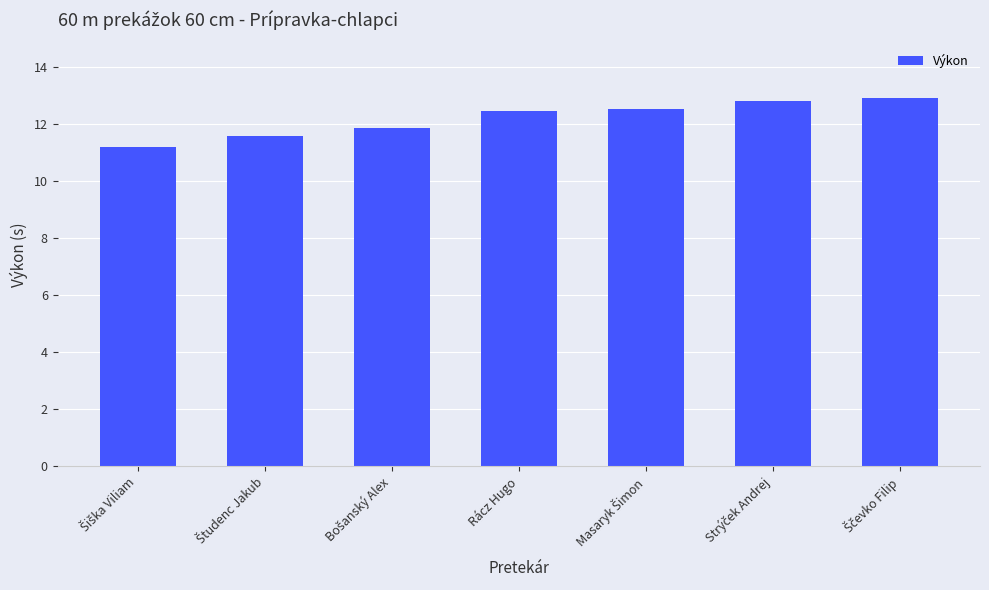

What is the difference between the maximum and minimum values?

1.7